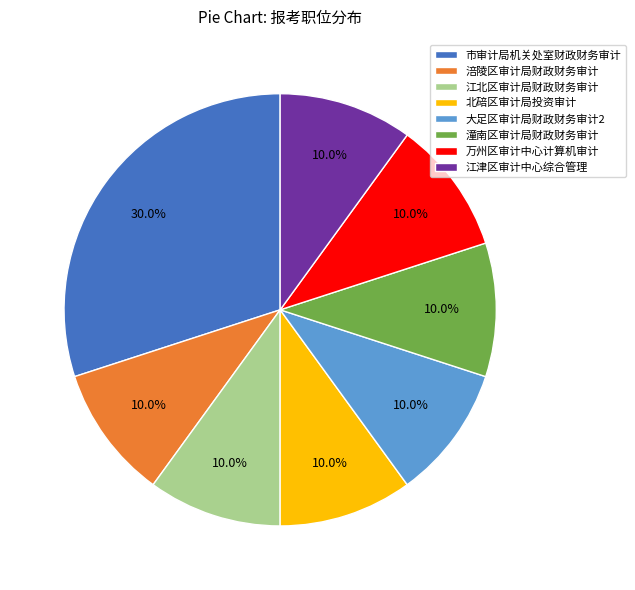

Count the number of slices in the pie.

8